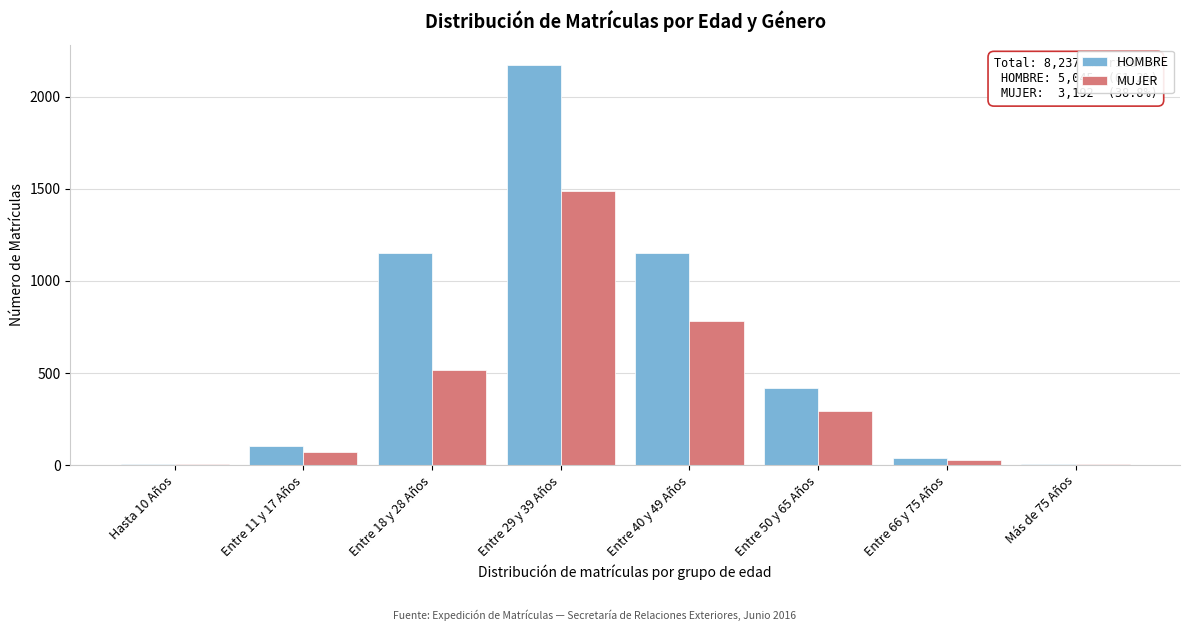

Which series changed the most between Hasta 10 Años and Entre 18 y 28 Años?

HOMBRE